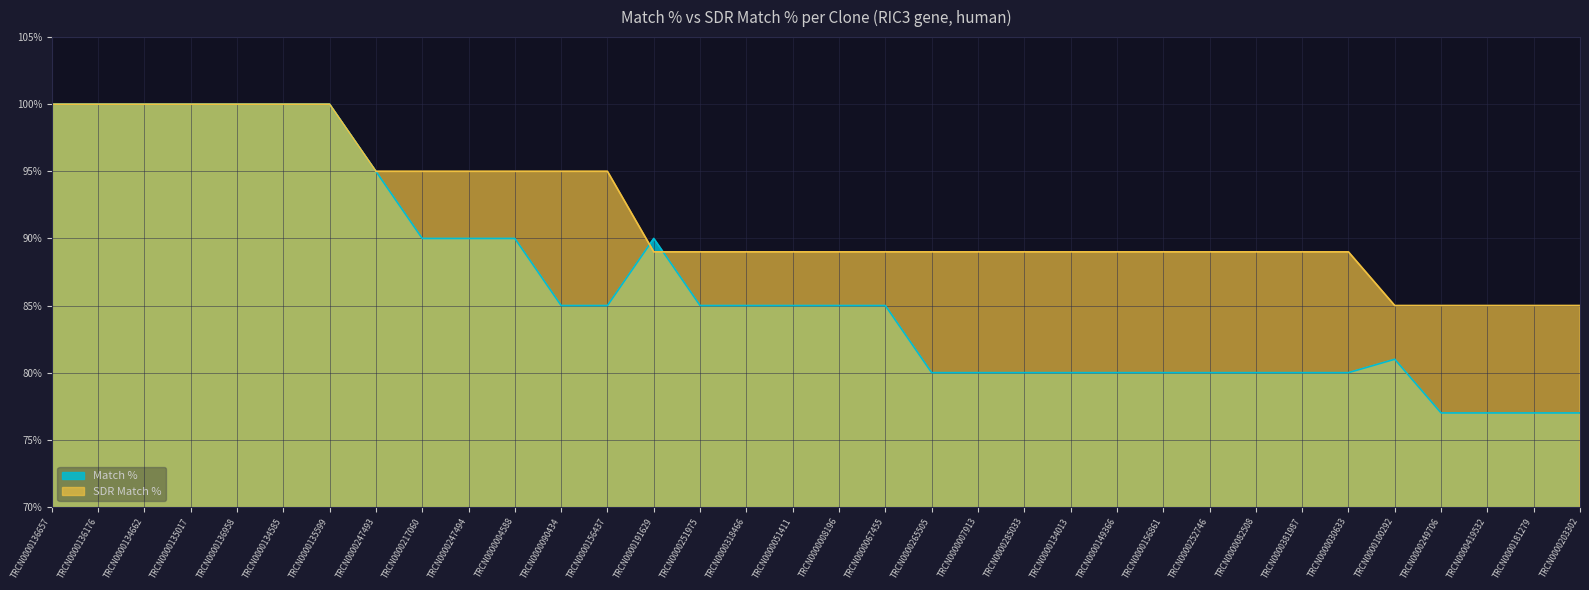

True or false: Match % has a value of 122 at TRCN0000090434.

False